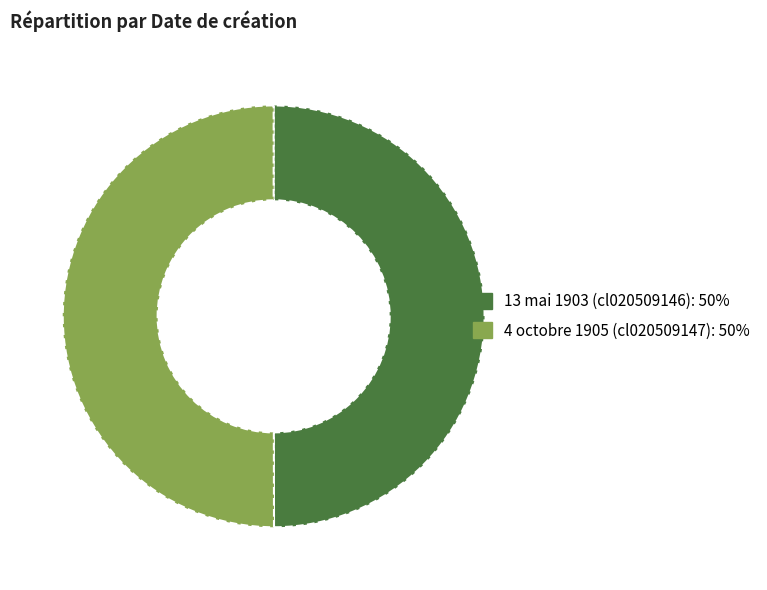

Do 4 octobre 1905 (cl020509147) and 13 mai 1903 (cl020509146) together represent more than half of the pie?

Yes